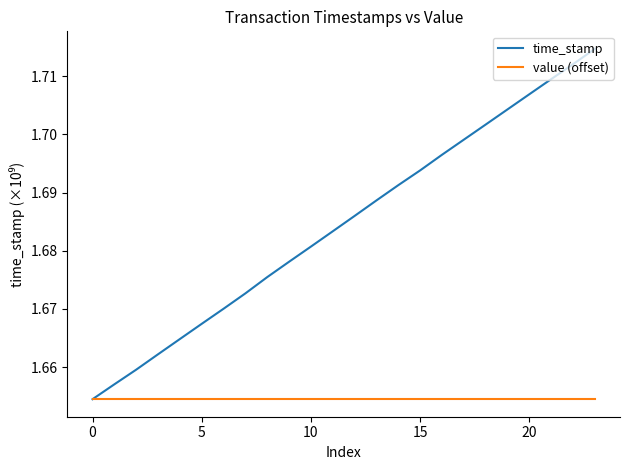

Which series has the largest range (max minus min)?

time_stamp